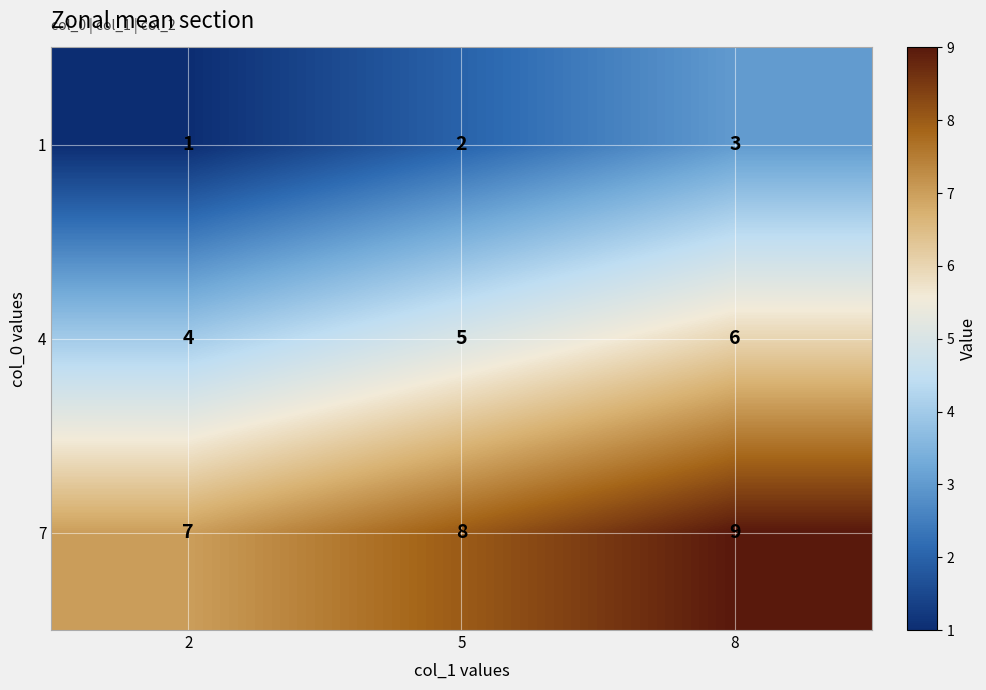

Is it true that 1 equals 0 at 2?

False